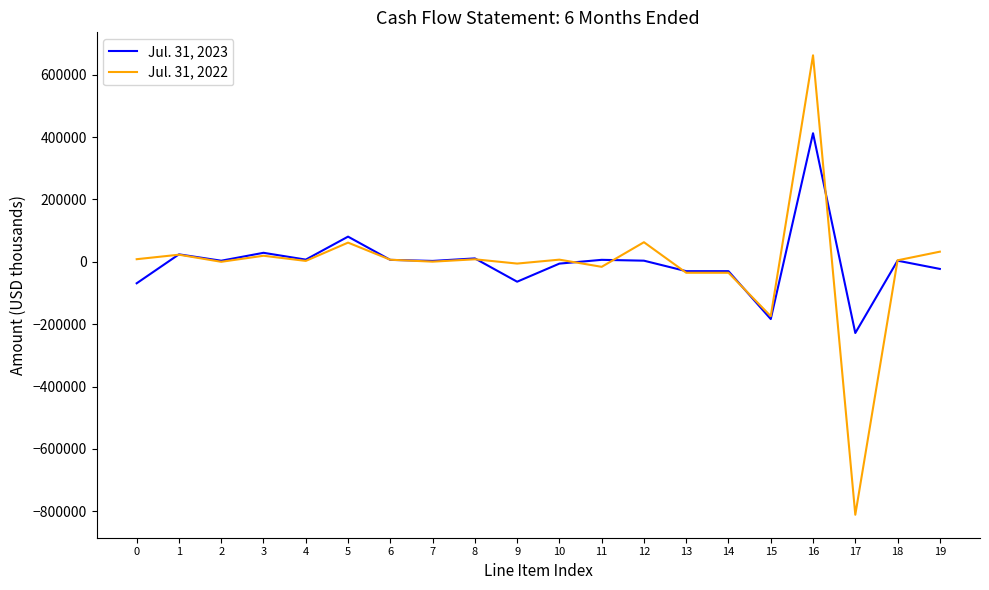

At which category is the sum across all series the highest?

16